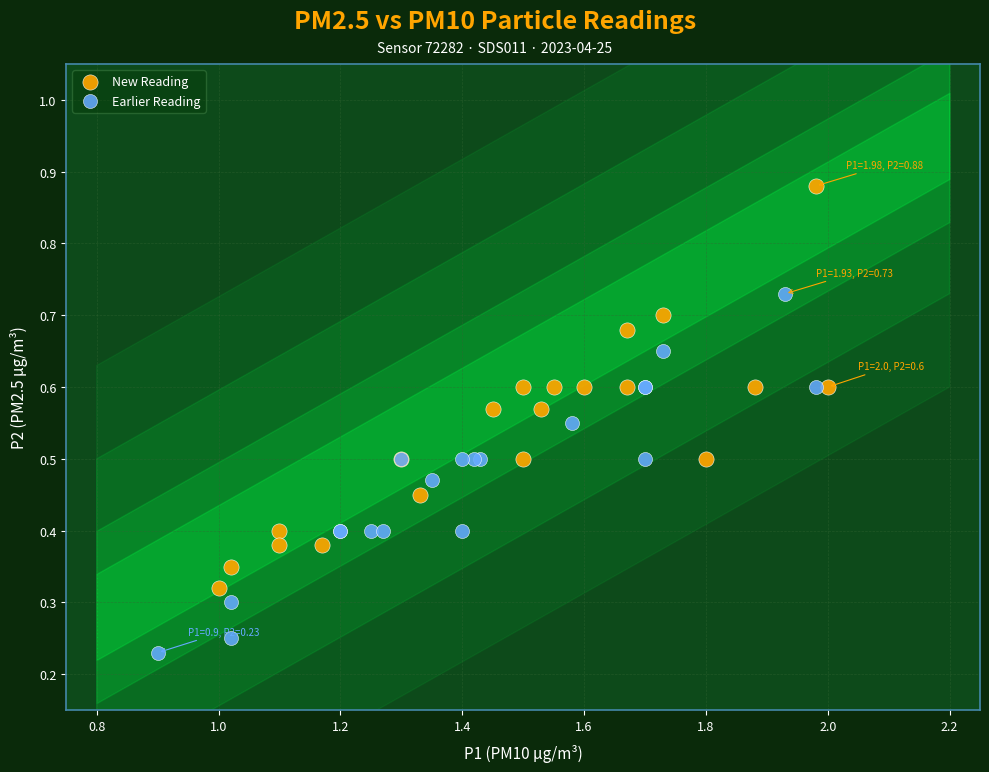

Which series reaches the maximum Y coordinate?

New Reading